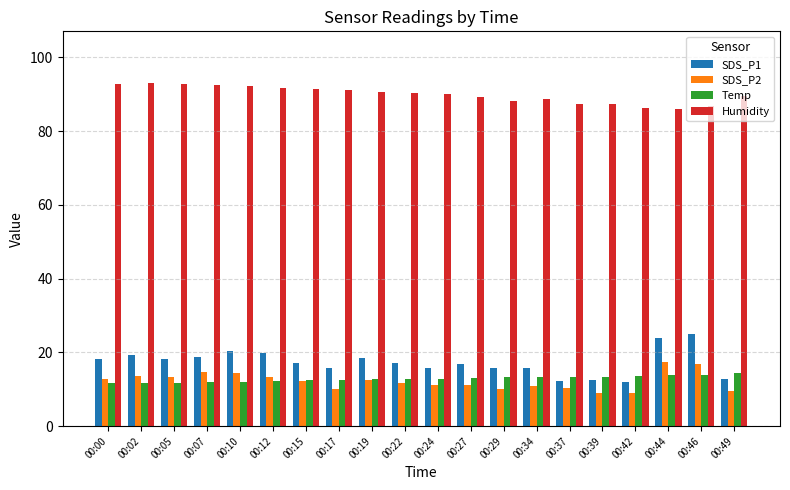

How many bars are there in each group?

4